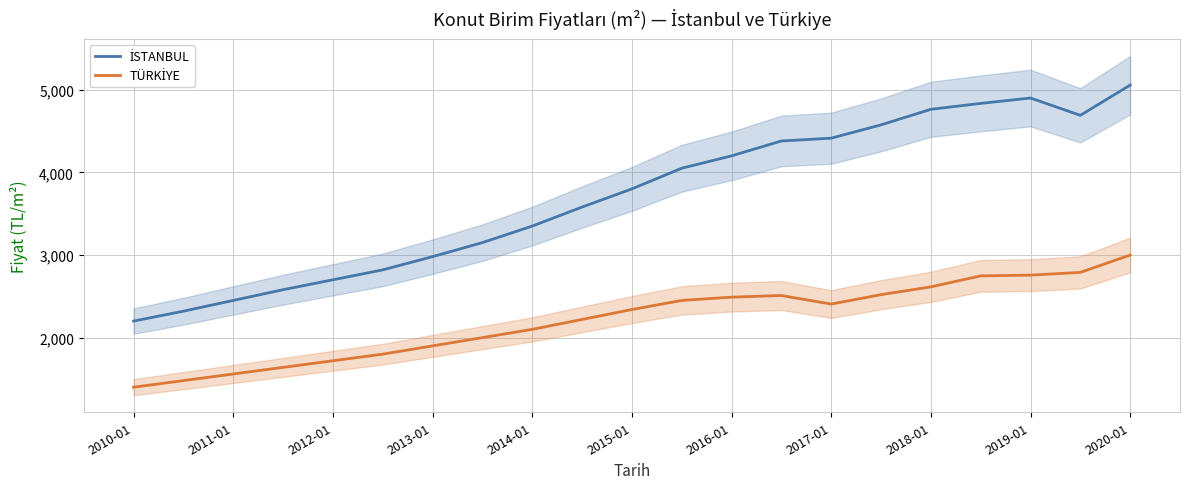

At how many categories does at least one series exceed 4908?

1